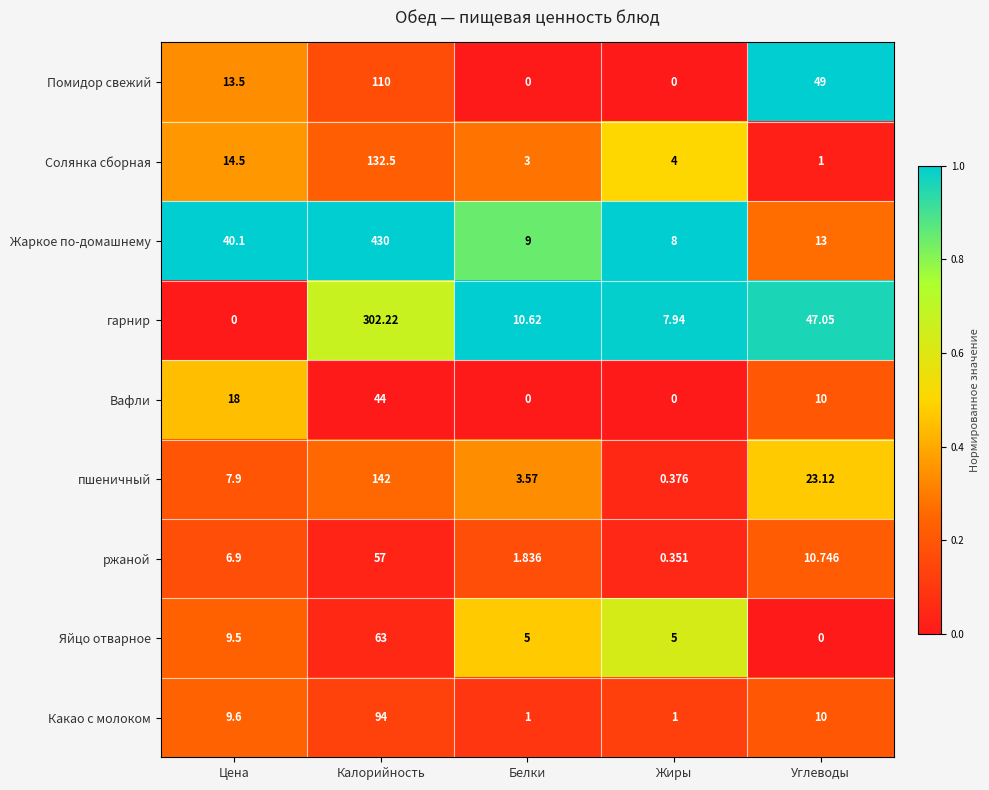

Where does the Яйцо отварное series first go above 5?

Цена